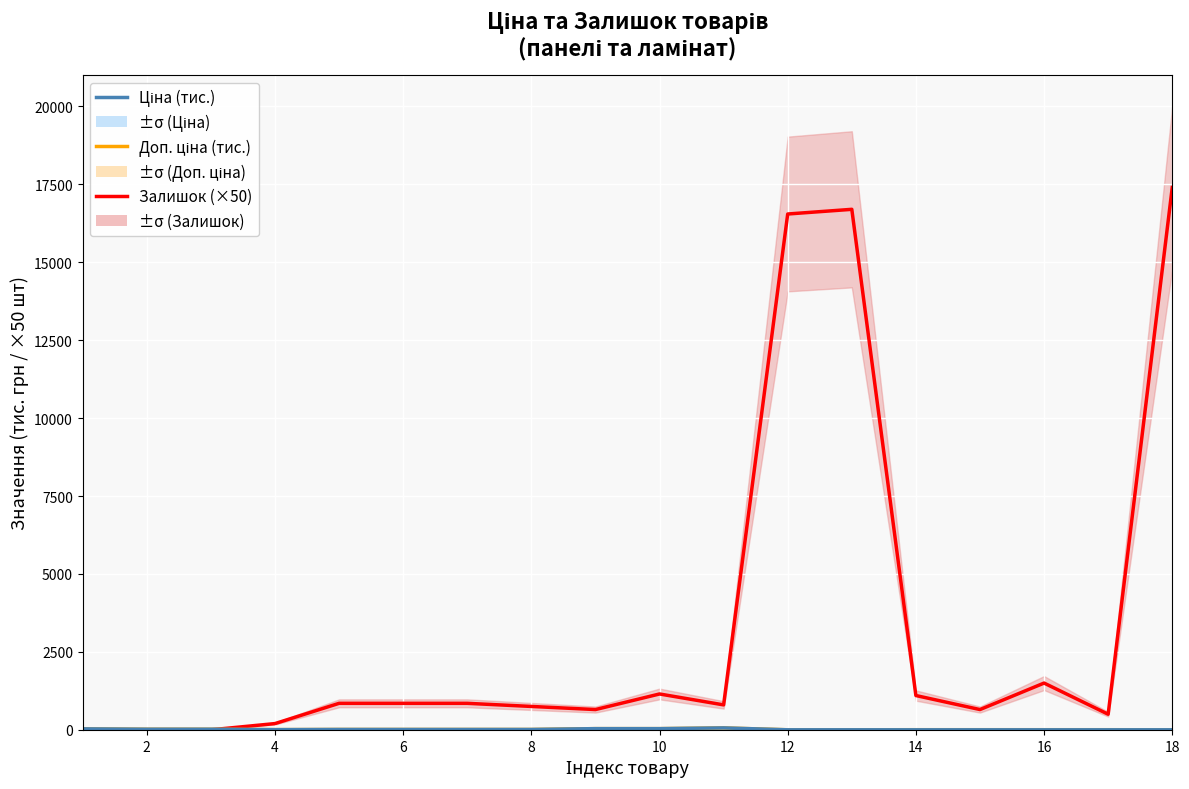

Reading right to left, list all the values displayed in this chart.

Залишок (×50): 17400.0	500.0	1500.0	650.0	1100.0	16700.0	16550.0	800.0	1150.0	650.0	750.0	850.0	850.0	850.0	200.0	0.0	0.0	0.0
Доп. ціна (тис.): 1.0	3.3	3.3	3.5	3.5	1.0	1.0	61.4	37.6	37.6	11.2	11.2	11.2	11.2	5.7	18.8	18.8	30.7
Ціна (тис.): 0.7	0.4	0.4	0.4	0.4	0.7	0.7	61.4	37.6	37.6	11.2	11.2	11.2	11.2	5.7	18.8	18.8	30.7